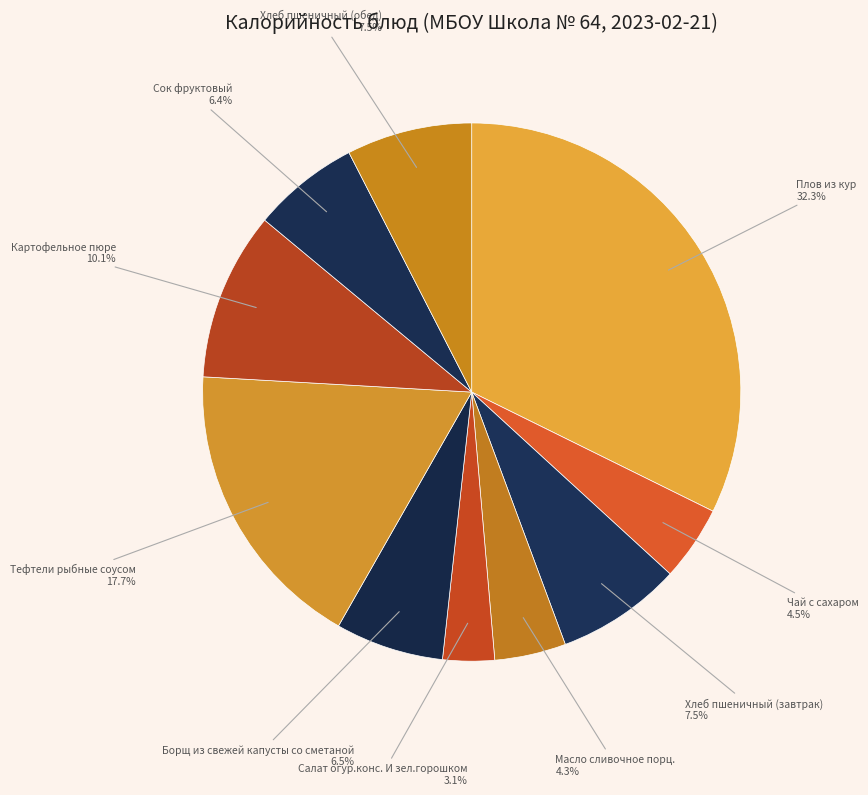

To the nearest percent, what is the combined percentage of Масло сливочное порц. and Тефтели рыбные соусом?

22%